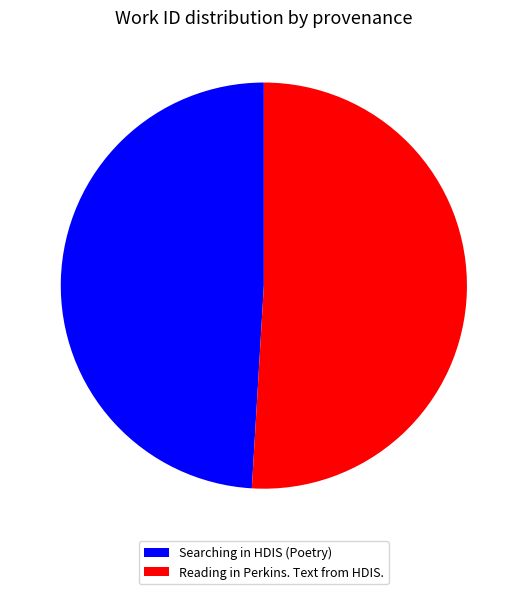

Combined, do Reading in Perkins. Text from HDIS. and Searching in HDIS (Poetry) account for over 50%?

Yes